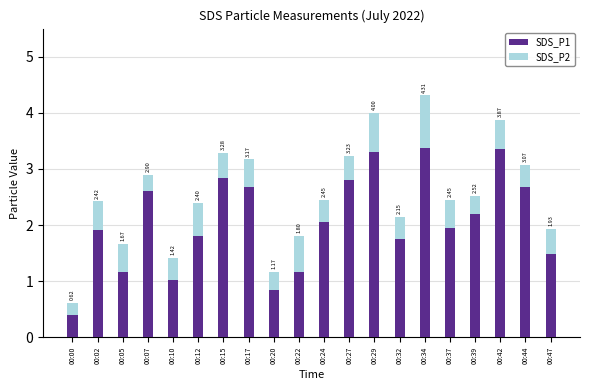

True or false: SDS_P1 has a value of 2.2 at 00:39.

True